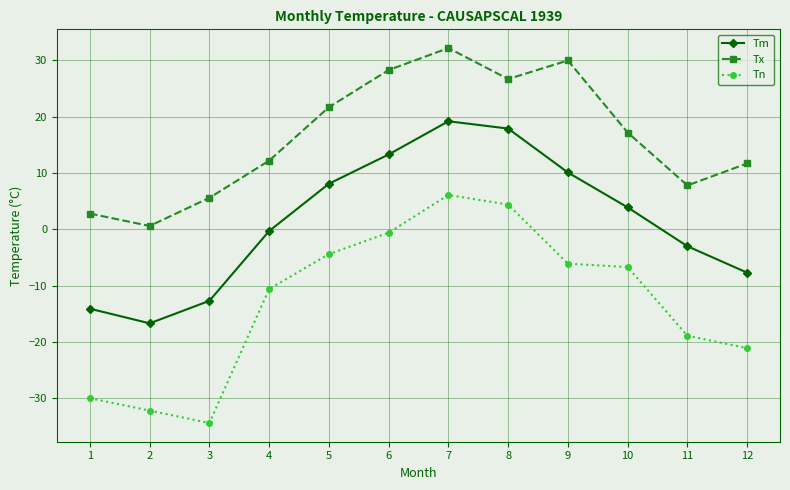

What is the minimum value shown in the chart?

-34.4